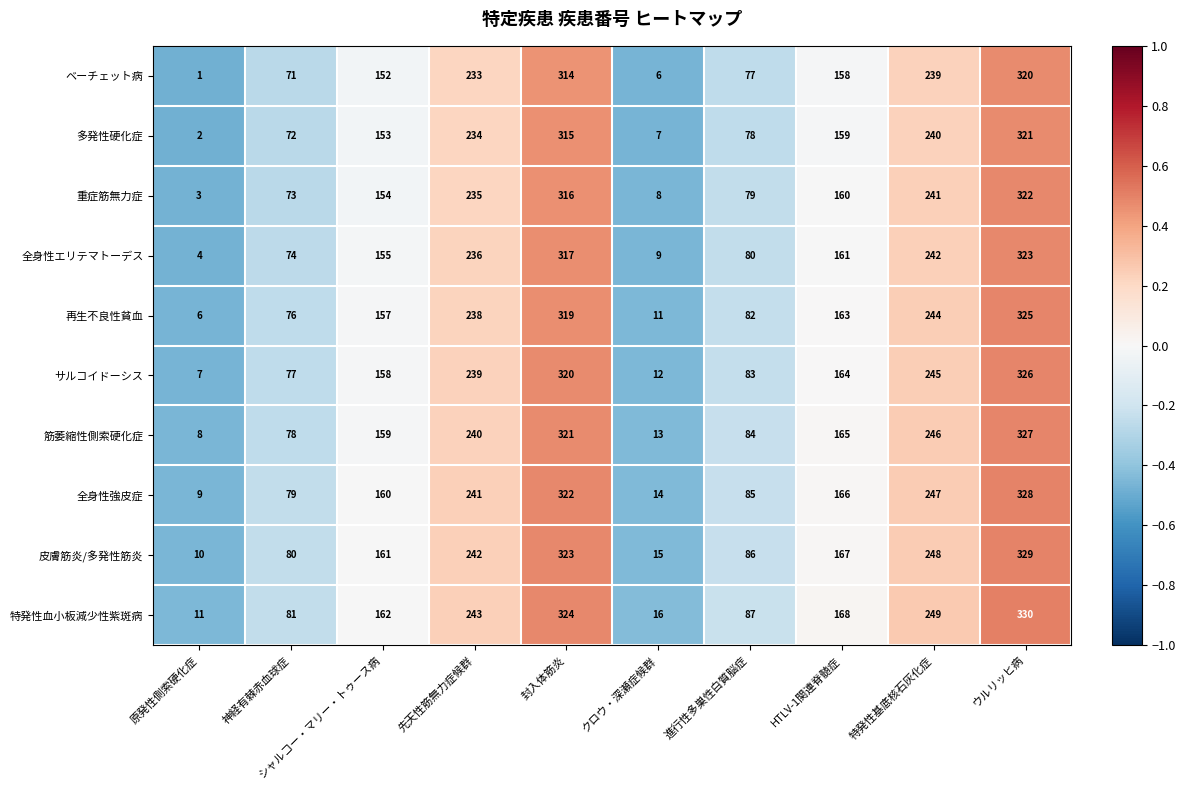

Rank the series by their maximum value, from highest to lowest.

特発性血小板減少性紫斑病, 皮膚筋炎/多発性筋炎, 全身性強皮症, 筋萎縮性側索硬化症, サルコイドーシス, 再生不良性貧血, 全身性エリテマトーデス, 重症筋無力症, 多発性硬化症, ベーチェット病